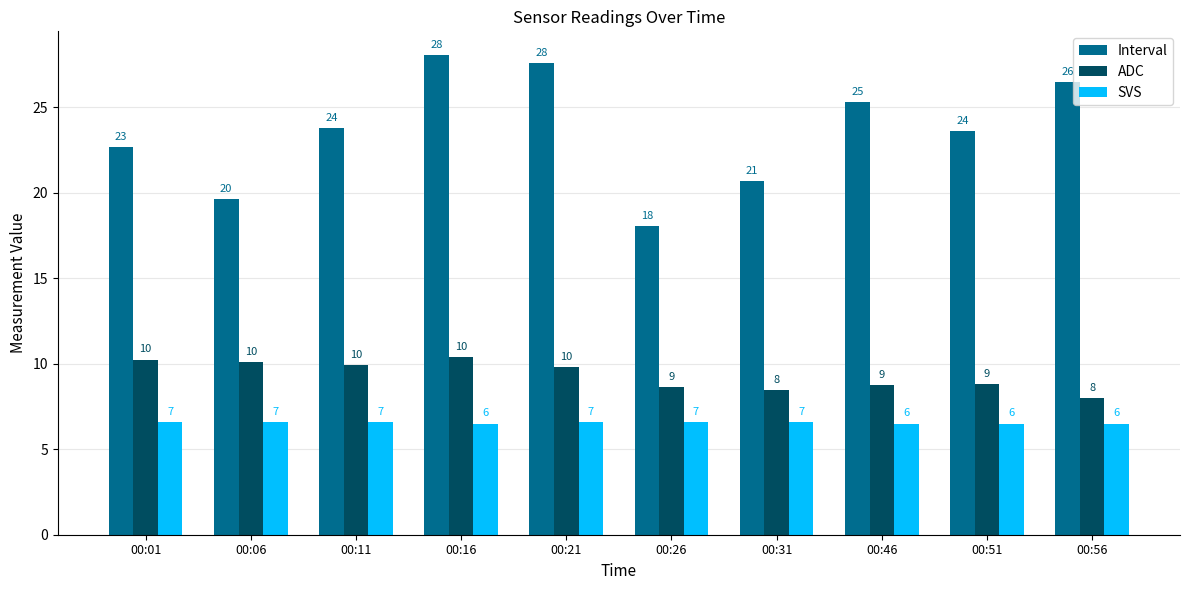

At which category does the chart reach its peak across all series?

00:16